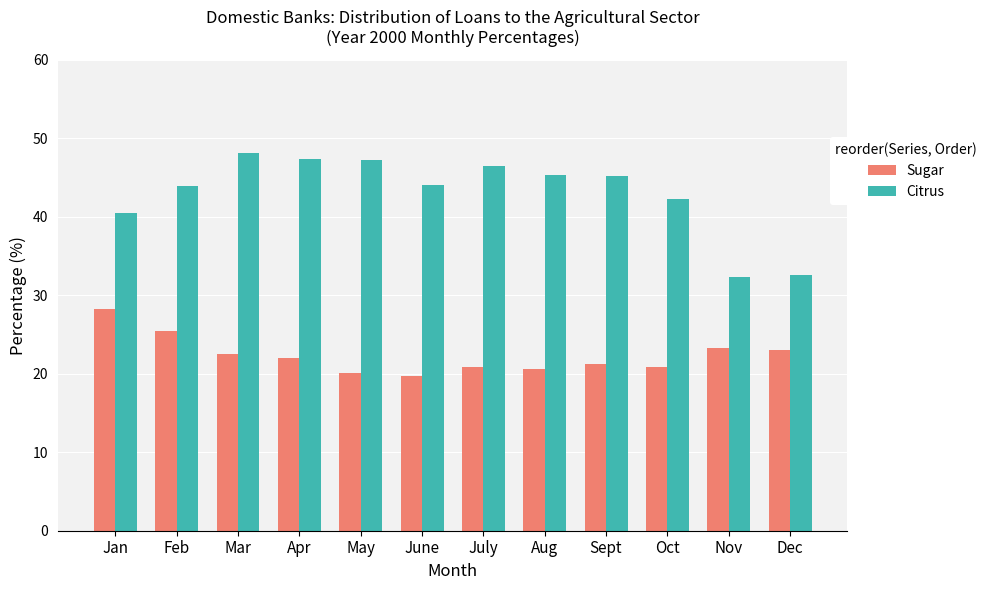

How many bars are there in each group?

2